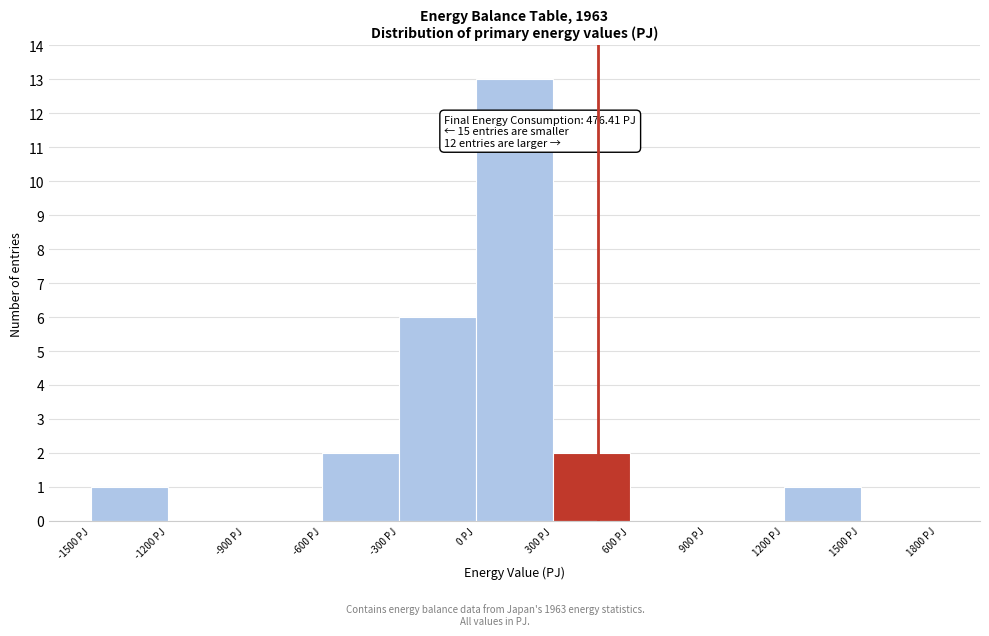

Which range on the x-axis has the tallest bar?

0 to 300